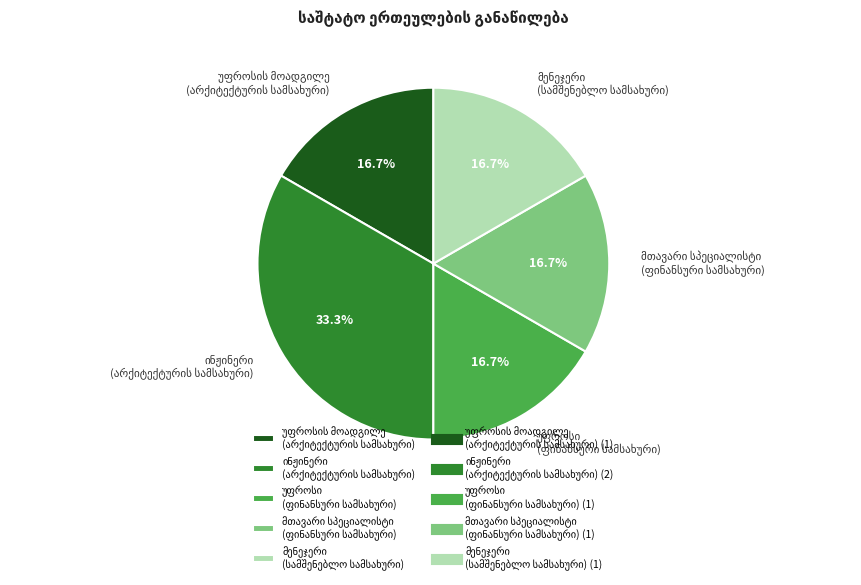

Is there any slice that represents more than half of the pie?

No